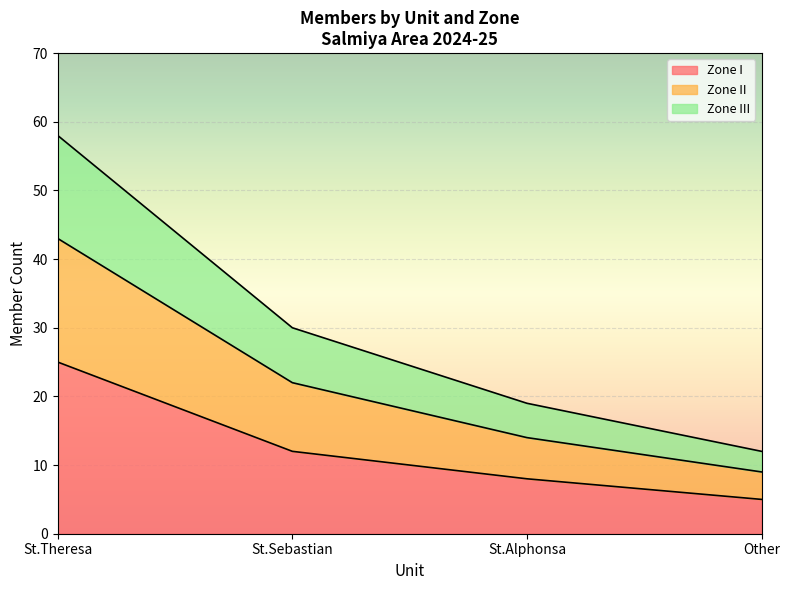

At which category is the sum across all series the highest?

St.Theresa